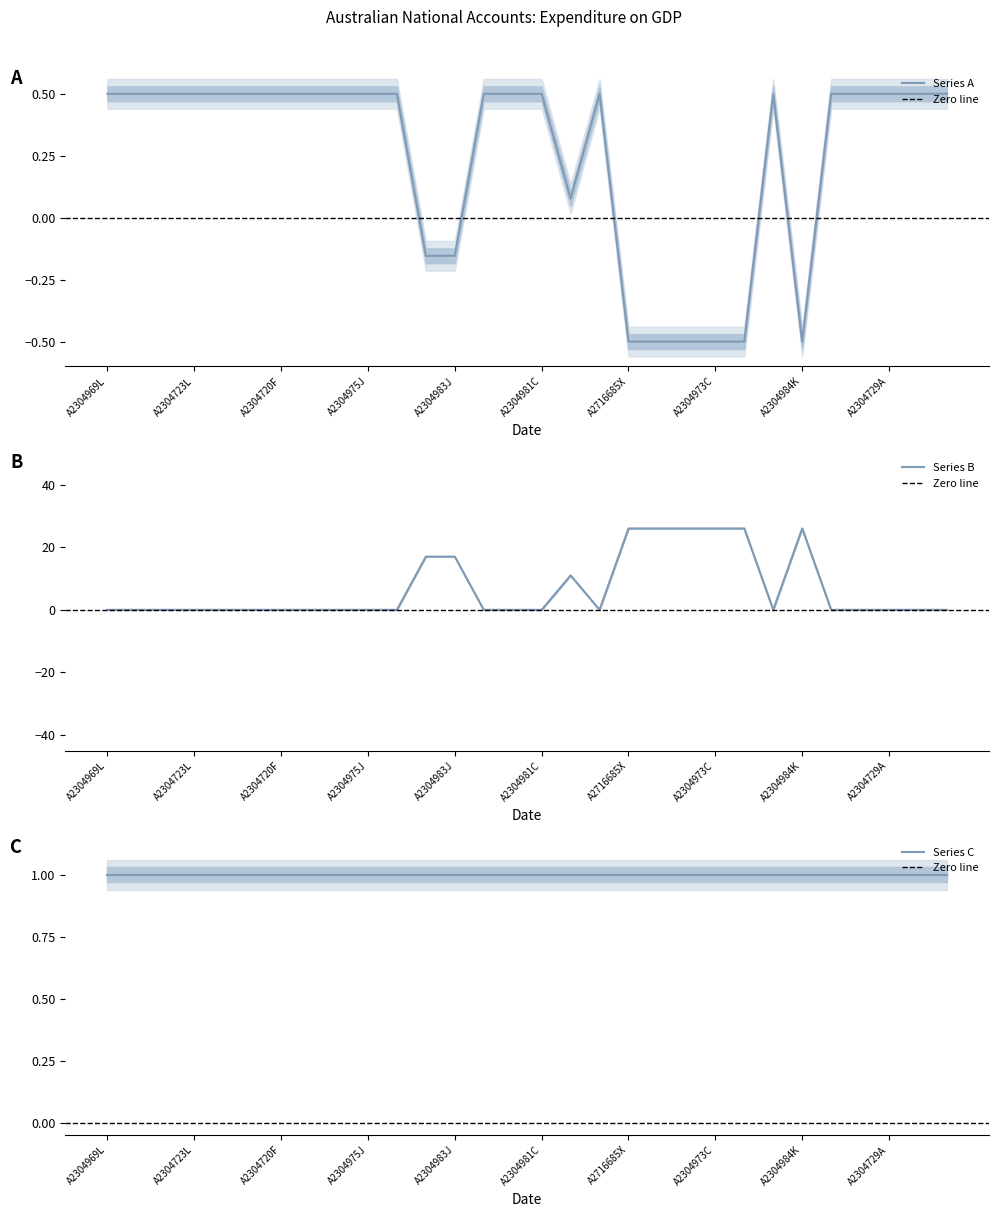

The value at A2304985L is 0.9. True or false?

False